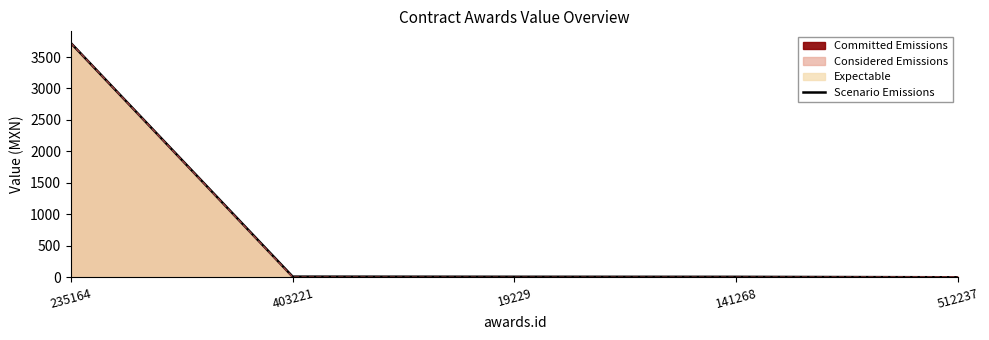

Reading right to left, what are all the values shown in this chart?

0.2	7.3	8.5	10.6	3721.8